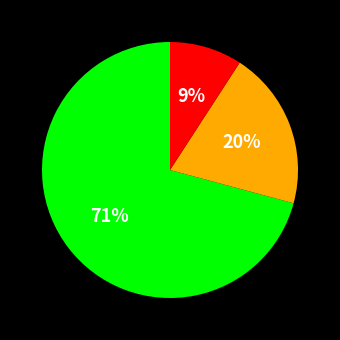

To the nearest percent, what is the average slice percentage?

33%